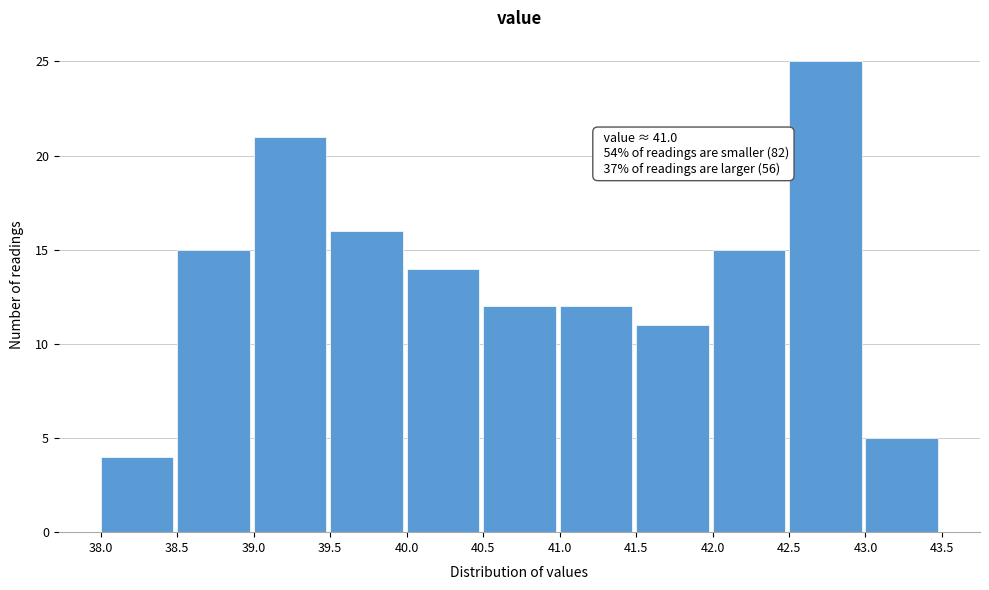

Which range on the x-axis has the tallest bar?

42.5 to 43.0